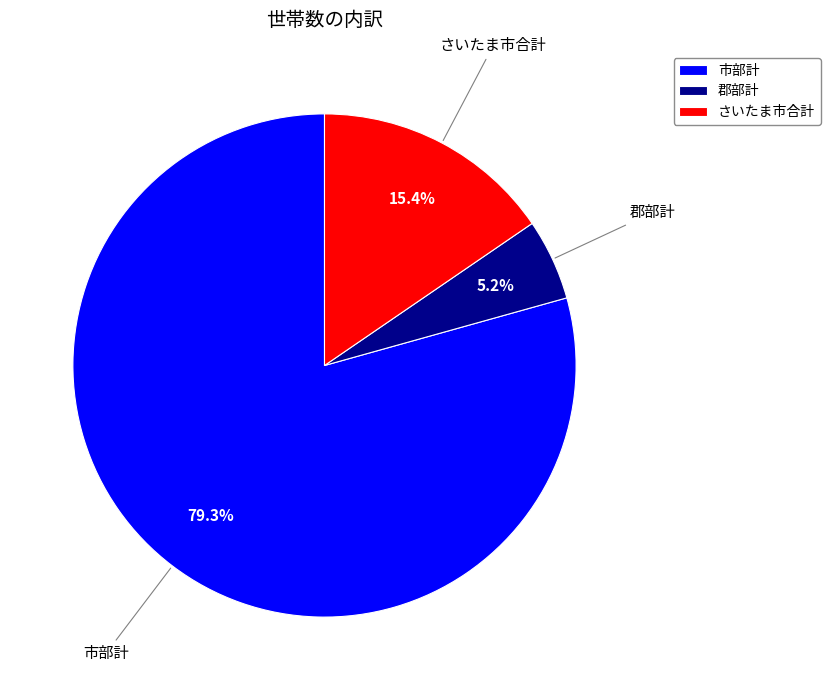

To the nearest percent, what percentage of the pie is 郡部計?

5%